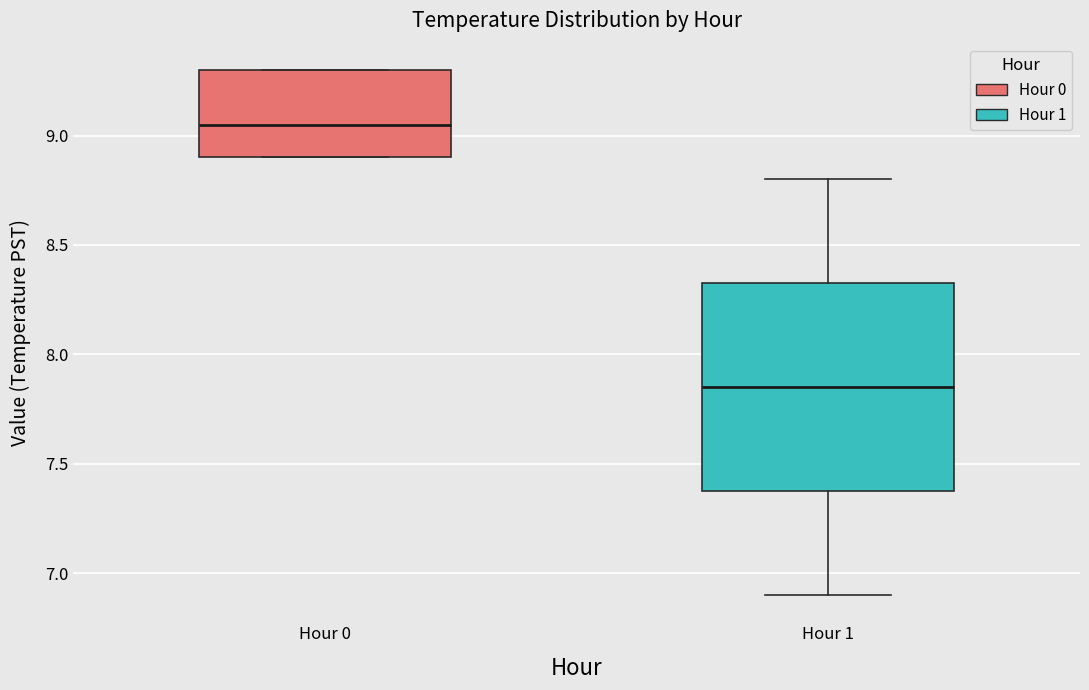

Which box's median line is the highest?

Hour 0